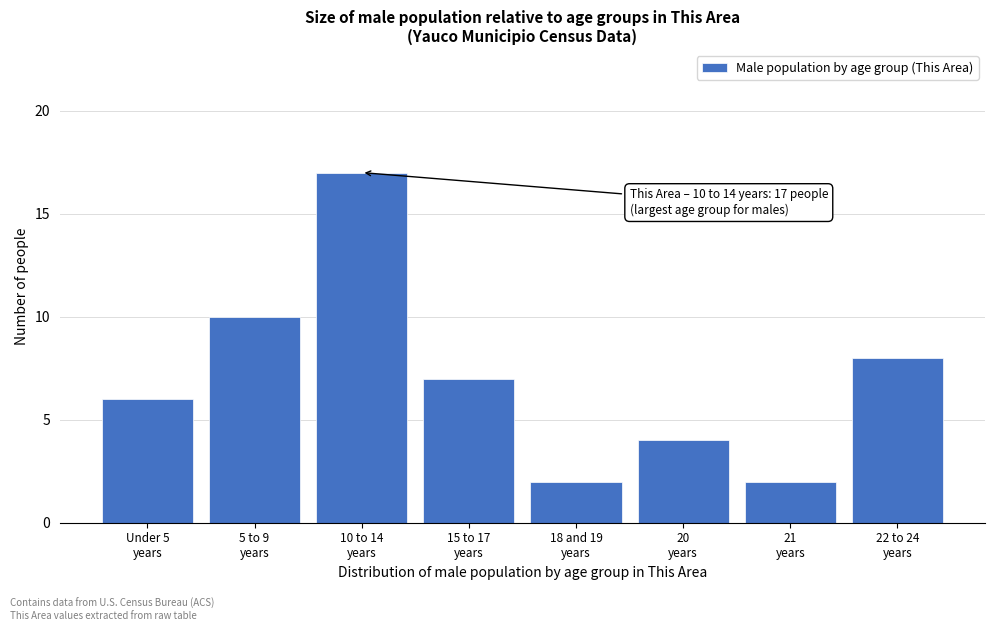

Reading right to left, transcribe all the data shown in this chart.

8	2	4	2	7	17	10	6